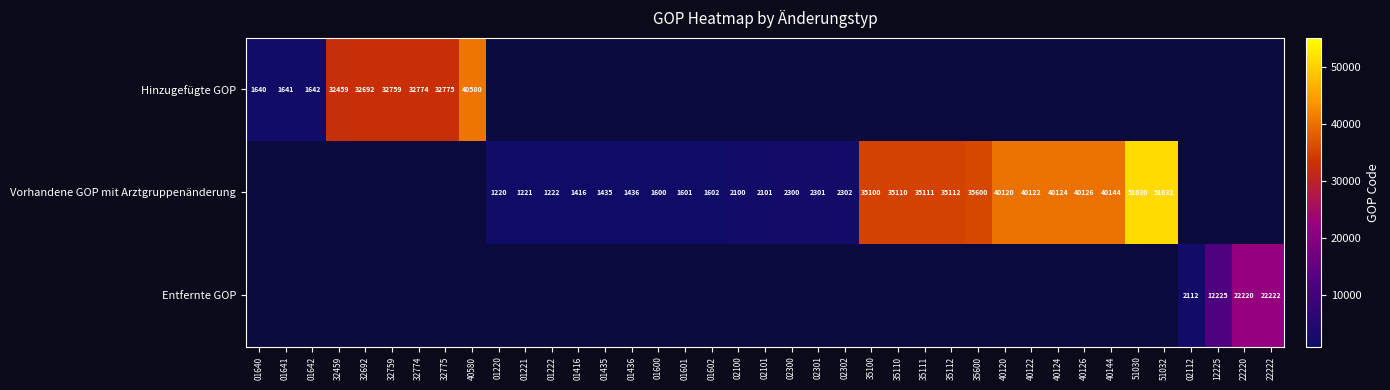

True or false: Hinzugefügte GOP has a value of 32774 at 32774.

True